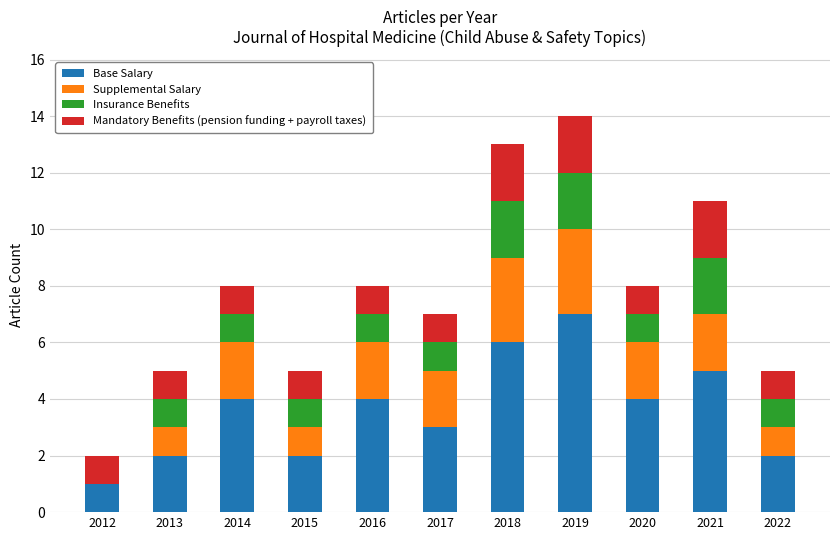

What is the sum of the Base Salary values at 2012 and 2018?

7